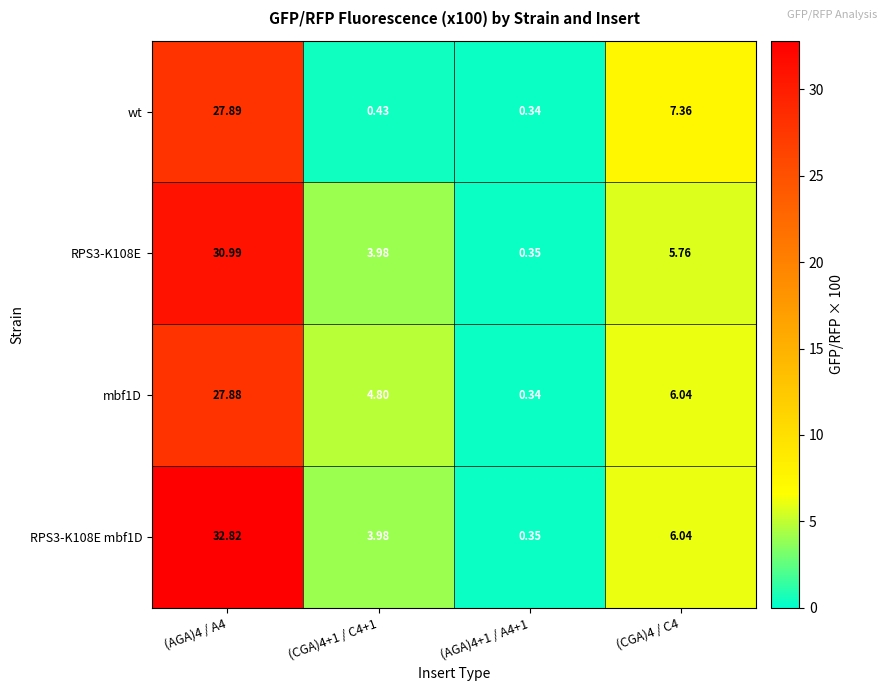

Is the value of RPS3-K108E mbf1D at (CGA)4+1 / C4+1 greater than the value of RPS3-K108E at (AGA)4 / A4?

No